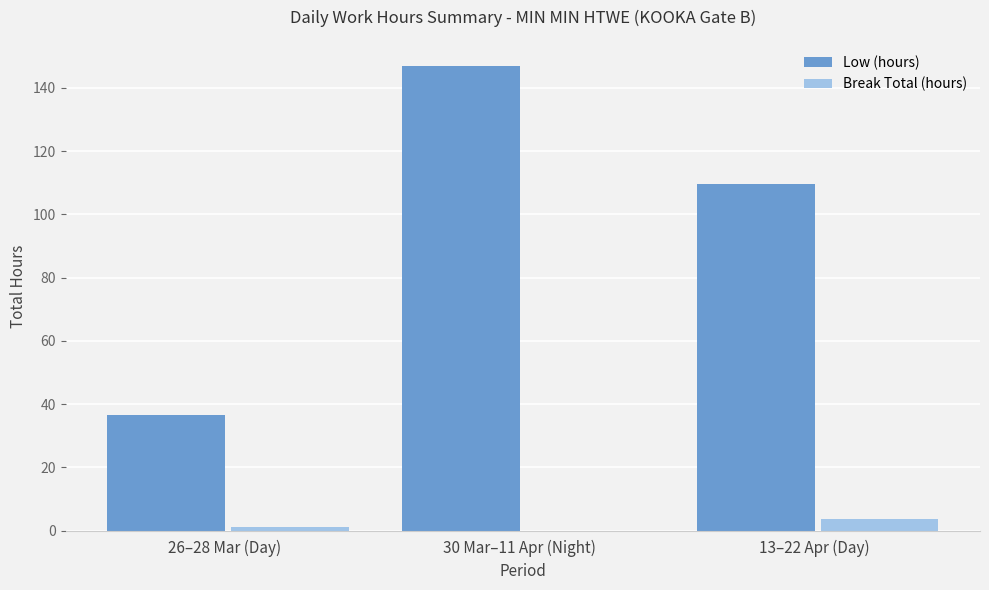

Is it true that Break Total (hours) equals 0.0 at 30 Mar–11 Apr (Night)?

True